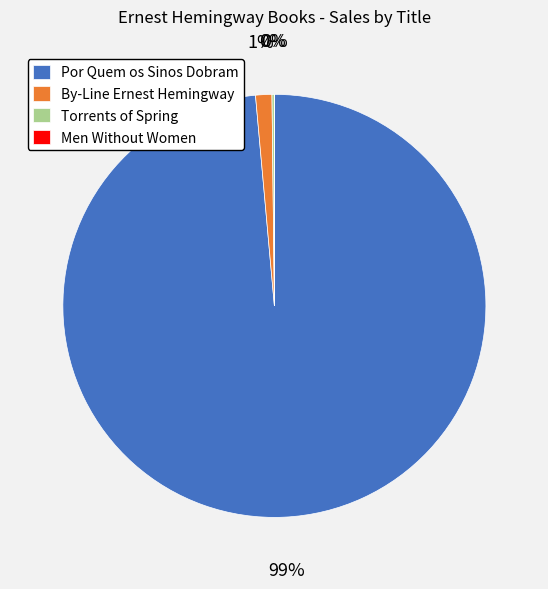

To the nearest percent, what percentage of the pie is By-Line Ernest Hemingway?

1%